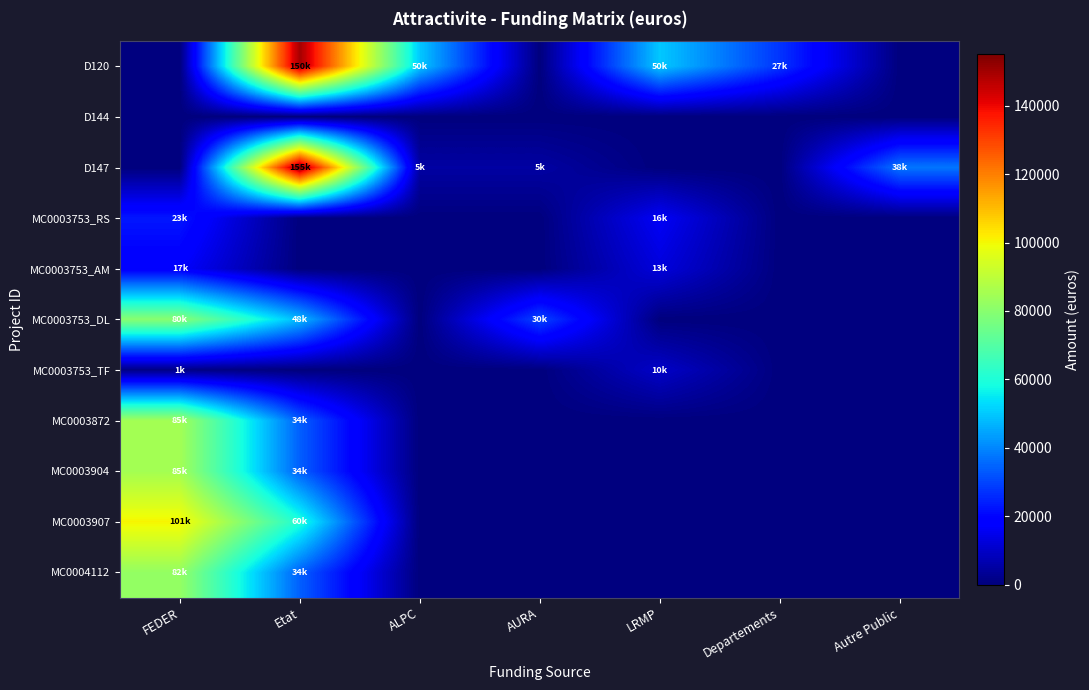

Rank the series by their maximum value, from highest to lowest.

D147, D120, MC0003907, MC0003872, MC0003904, MC0004112, MC0003753_DL, MC0003753_RS, MC0003753_AM, MC0003753_TF, D144